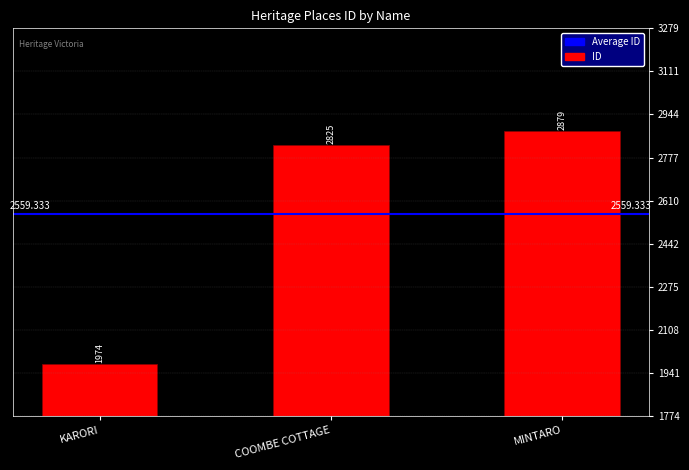

What is the value of the 3rd bar from the left?

2879